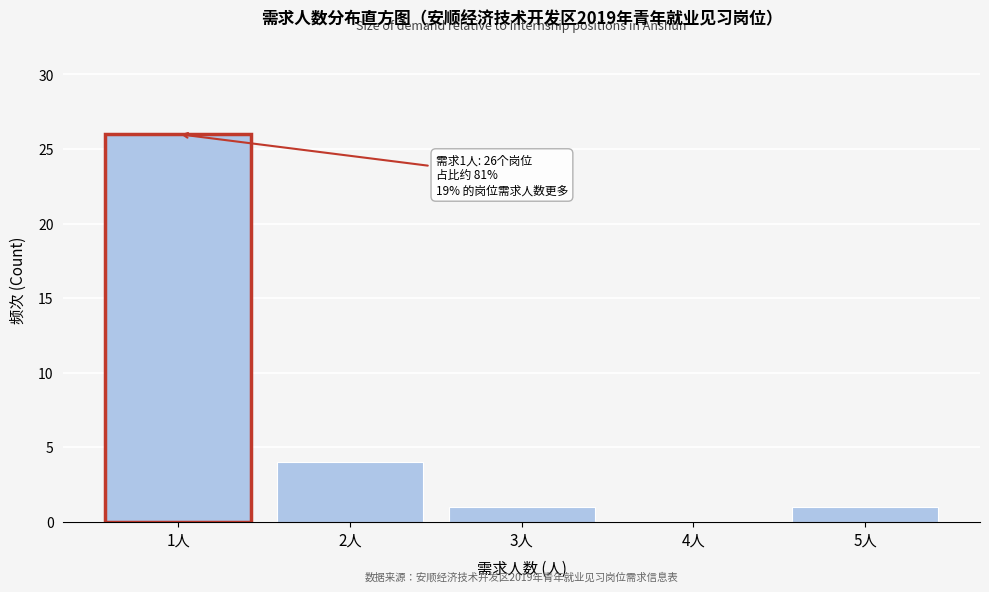

Reading right to left, extract all data points from this chart.

5人=1	4人=0	3人=1	2人=4	1人=26